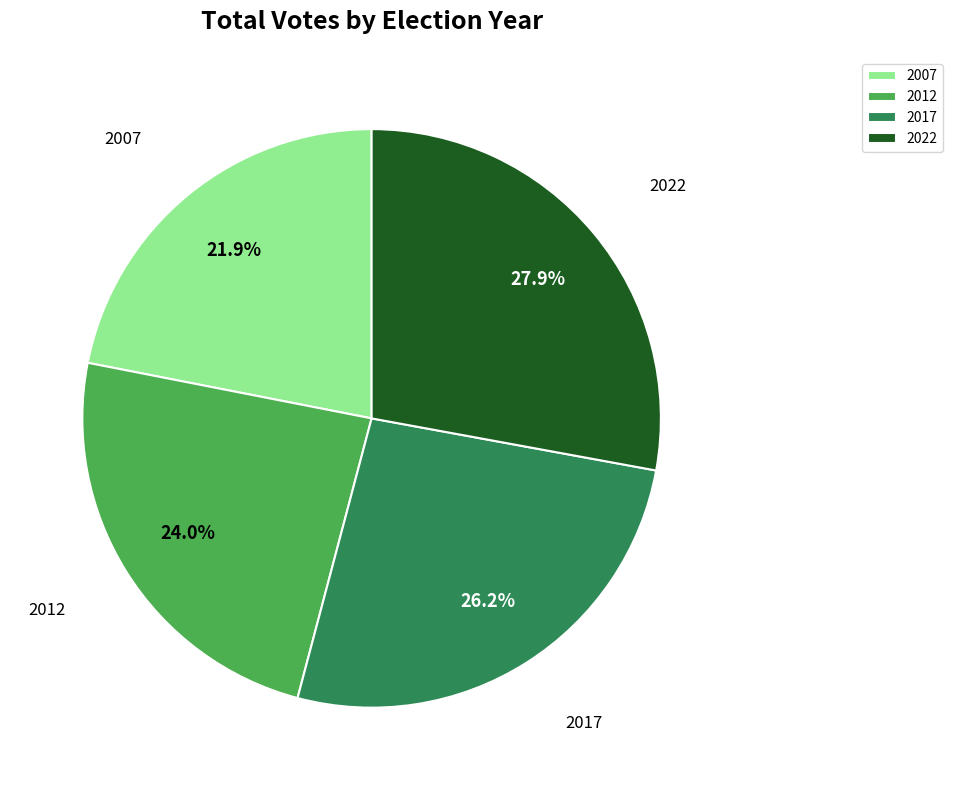

Does 2007 account for over 50% of the chart?

No